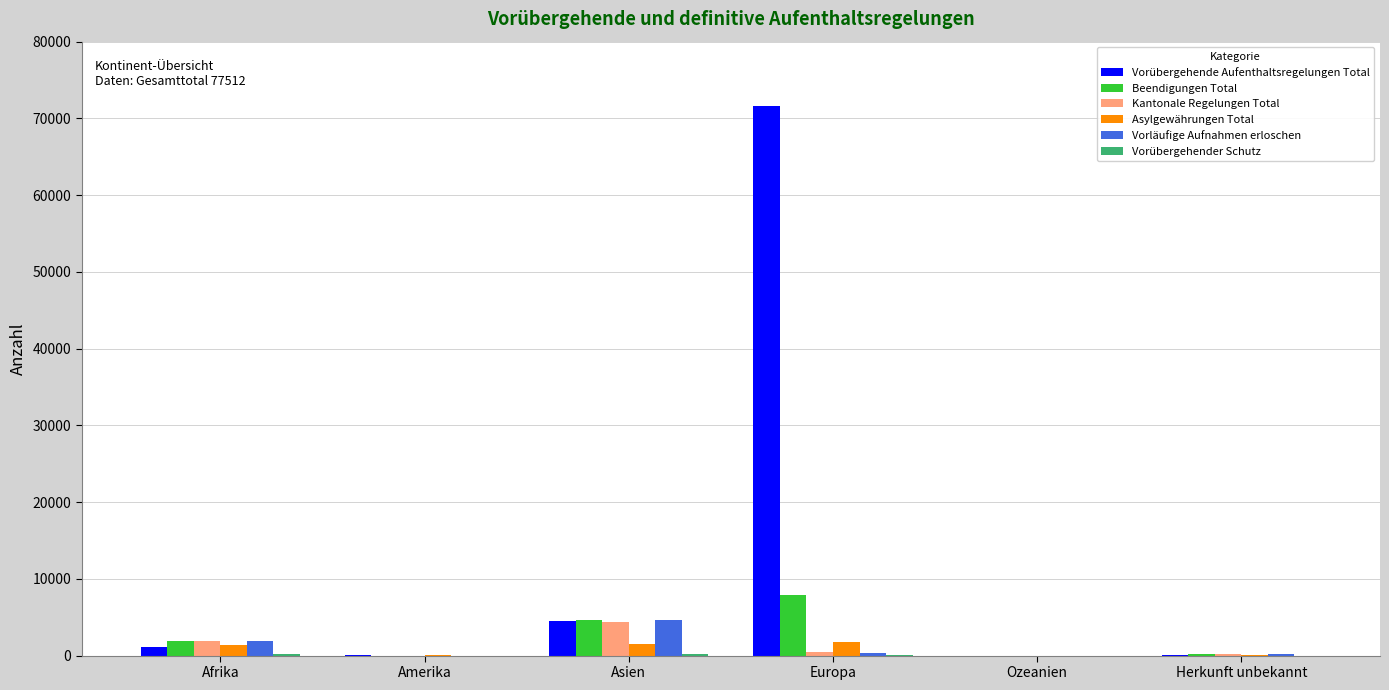

At which category is the sum across all series the highest?

Europa